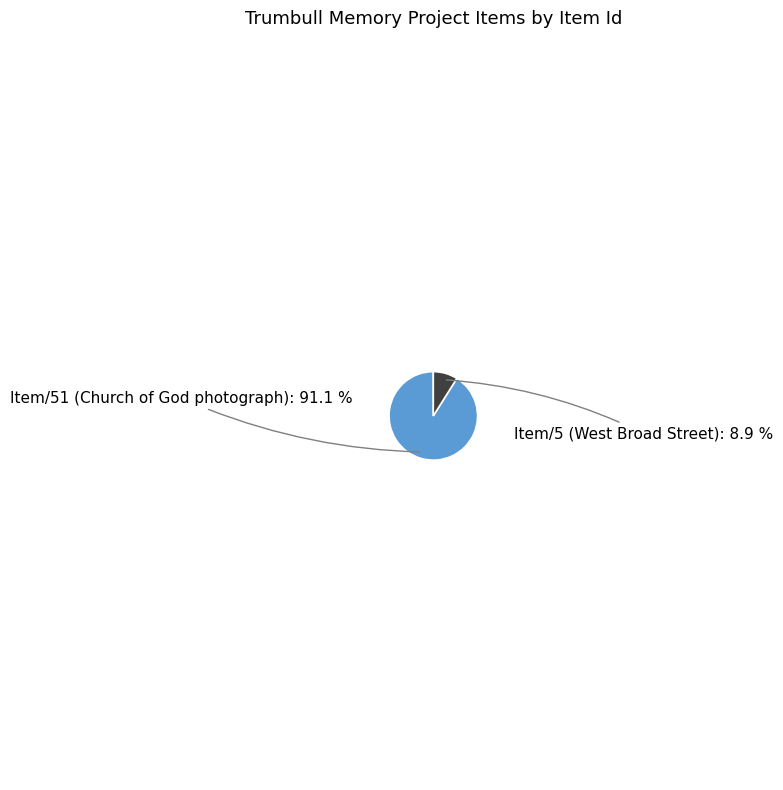

Rank the categories by value from lowest to highest.

Item/5 (West Broad Street), Item/51 (Church of God photograph)